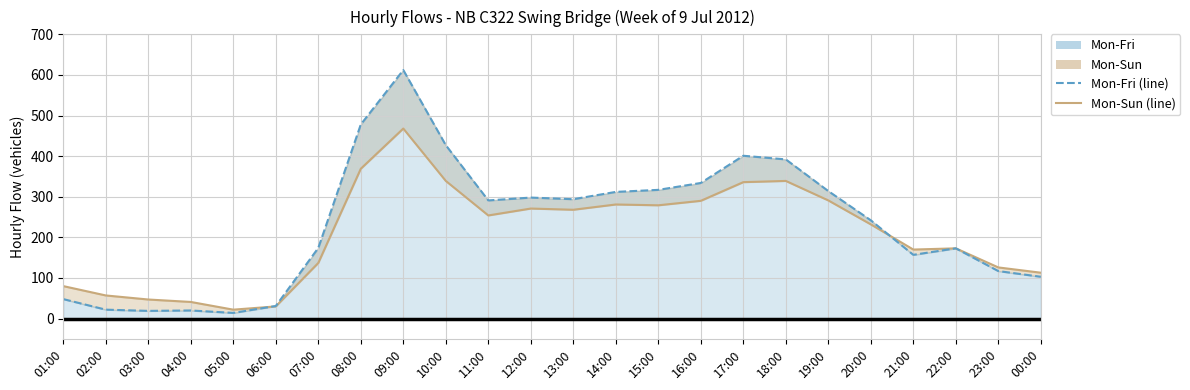

Reading left to right, list all the values displayed in this chart.

Mon-Fri: 01:00=48	02:00=22	03:00=19	04:00=20	05:00=14	06:00=31	07:00=174	08:00=478	09:00=612	10:00=427	11:00=291	12:00=298	13:00=294	14:00=312	15:00=317	16:00=334	17:00=401	18:00=392	19:00=314	20:00=242	21:00=157	22:00=173	23:00=117	00:00=103
Mon-Sun: 01:00=80	02:00=57	03:00=47	04:00=41	05:00=22	06:00=30	07:00=137	08:00=369	09:00=468	10:00=339	11:00=254	12:00=271	13:00=268	14:00=281	15:00=279	16:00=290	17:00=336	18:00=339	19:00=291	20:00=232	21:00=170	22:00=173	23:00=126	00:00=113